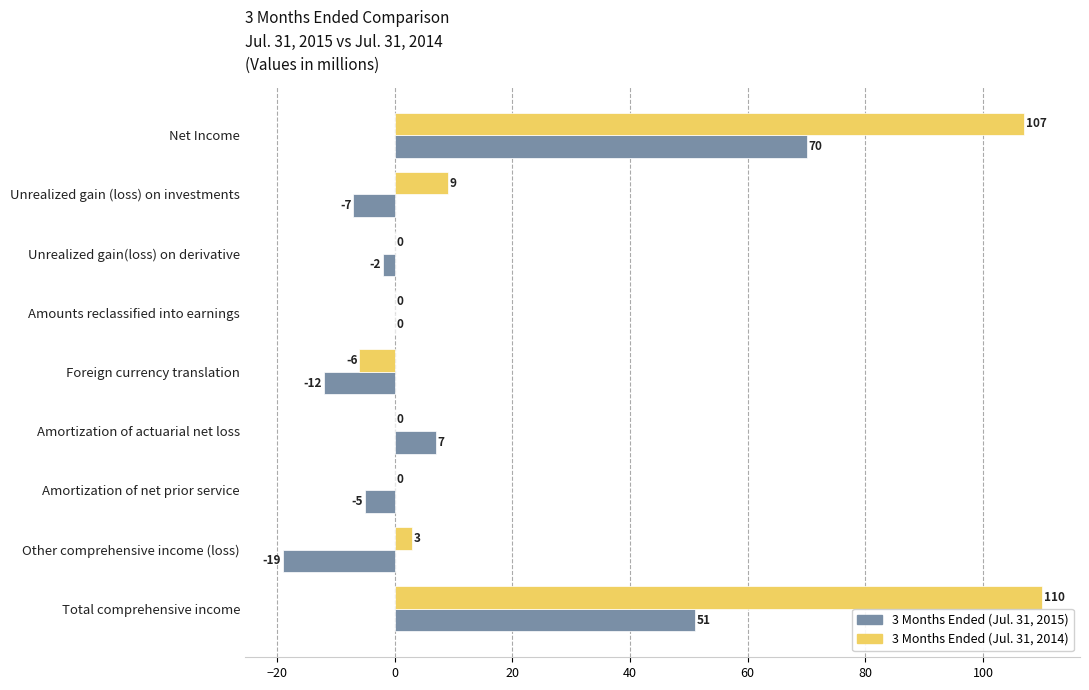

How many data points in 3 Months Ended (Jul. 31, 2015) are above -2?

4